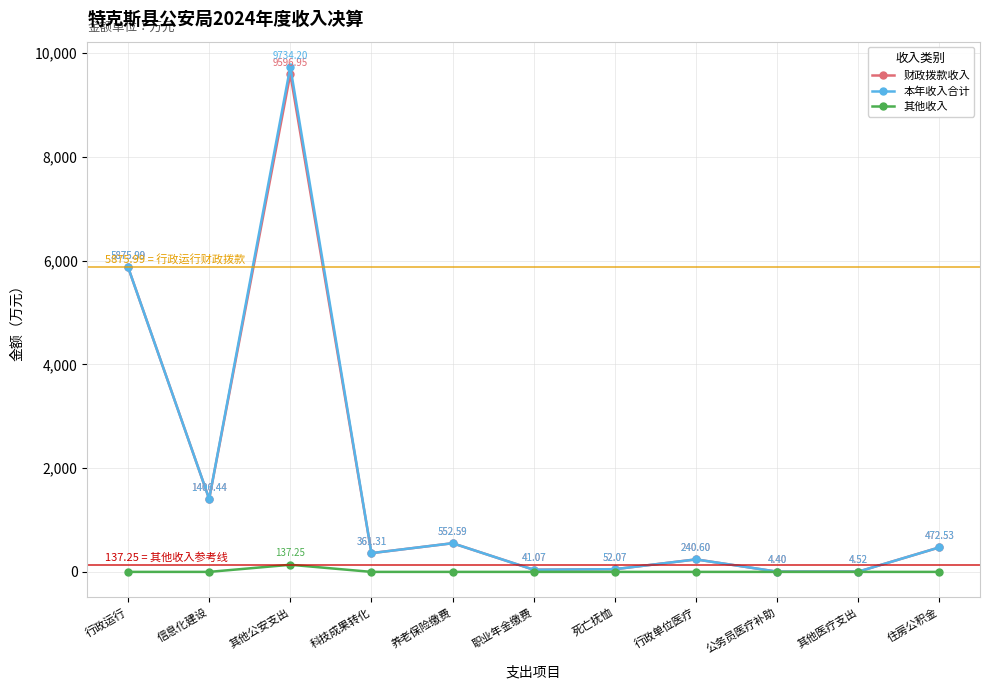

What is the label of the 1st point from the right?

住房公积金